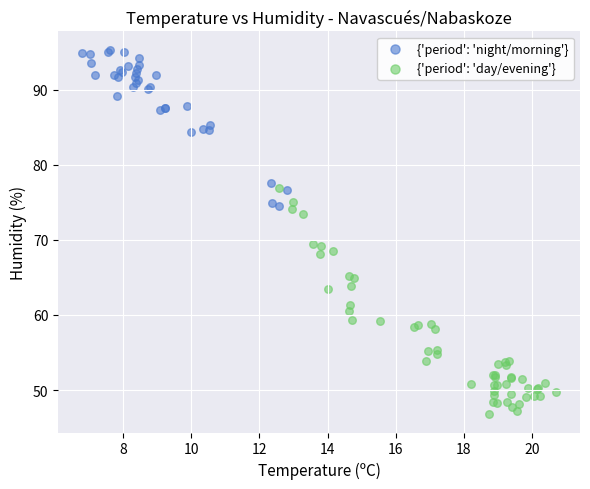

Which series has the widest spread of Y values?

{'period': 'day/evening'}